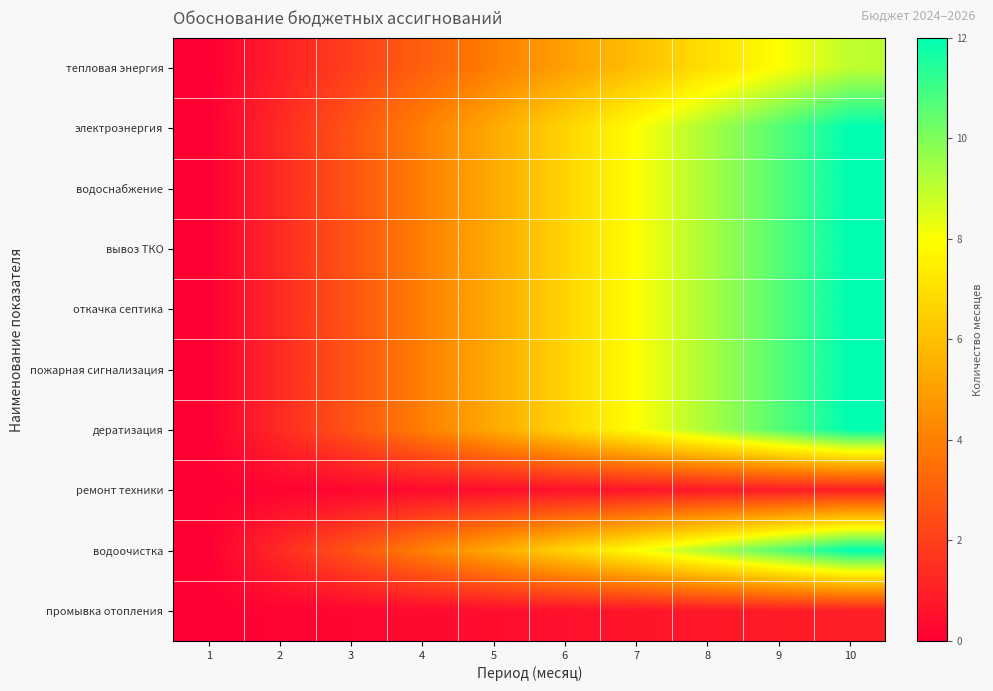

Reading right to left, extract all data points from this chart.

тепловая энергия: 10=9.0	9=8.0	8=7.0	7=6.0	6=5.0	5=4.0	4=3.0	3=2.0	2=1.0	1=0.0
электроэнергия: 10=12.0	9=10.7	8=9.3	7=8.0	6=6.7	5=5.3	4=4.0	3=2.7	2=1.3	1=0.0
водоснабжение: 10=12.0	9=10.7	8=9.3	7=8.0	6=6.7	5=5.3	4=4.0	3=2.7	2=1.3	1=0.0
вывоз ТКО: 10=12.0	9=10.7	8=9.3	7=8.0	6=6.7	5=5.3	4=4.0	3=2.7	2=1.3	1=0.0
откачка септика: 10=12.0	9=10.7	8=9.3	7=8.0	6=6.7	5=5.3	4=4.0	3=2.7	2=1.3	1=0.0
пожарная сигнализация: 10=12.0	9=10.7	8=9.3	7=8.0	6=6.7	5=5.3	4=4.0	3=2.7	2=1.3	1=0.0
дератизация: 10=12.0	9=10.7	8=9.3	7=8.0	6=6.7	5=5.3	4=4.0	3=2.7	2=1.3	1=0.0
ремонт техники: 10=1.0	9=0.9	8=0.8	7=0.7	6=0.6	5=0.4	4=0.3	3=0.2	2=0.1	1=0.0
водоочистка: 10=12.0	9=10.7	8=9.3	7=8.0	6=6.7	5=5.3	4=4.0	3=2.7	2=1.3	1=0.0
промывка отопления: 10=1.0	9=0.9	8=0.8	7=0.7	6=0.6	5=0.4	4=0.3	3=0.2	2=0.1	1=0.0